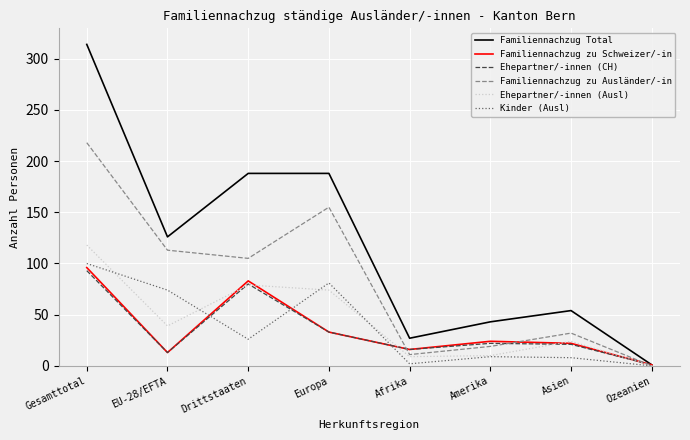

Rank the categories by Familiennachzug zu Ausländer/-in value from lowest to highest.

Ozeanien, Afrika, Amerika, Asien, Drittstaaten, EU-28/EFTA, Europa, Gesamttotal